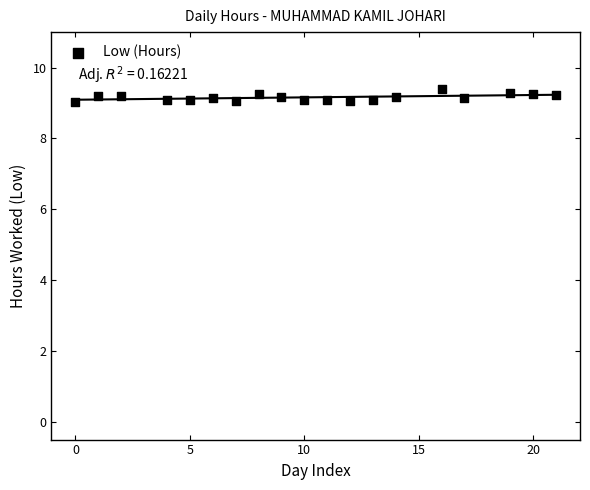

What is the range of Y values (max minus min)?

0.4